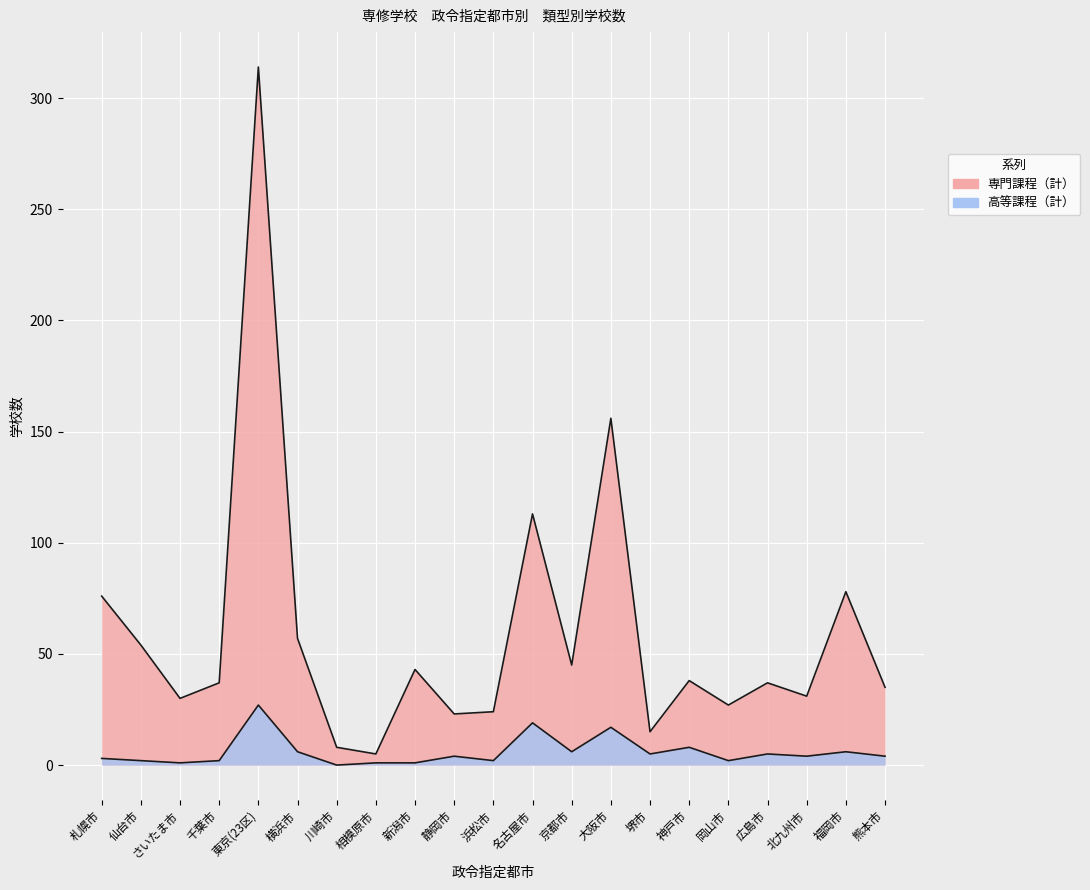

Where is the first local maximum for 専門課程（計）?

東京(23区)